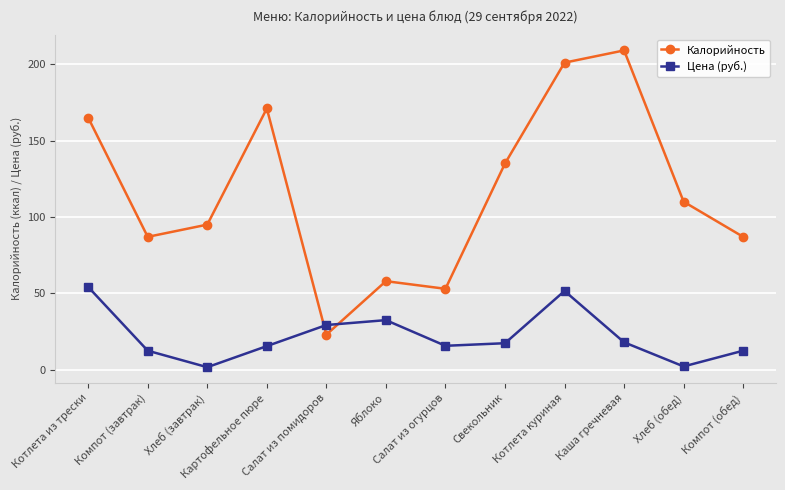

Is it true that Калорийность equals 125.4 at Компот (завтрак)?

False